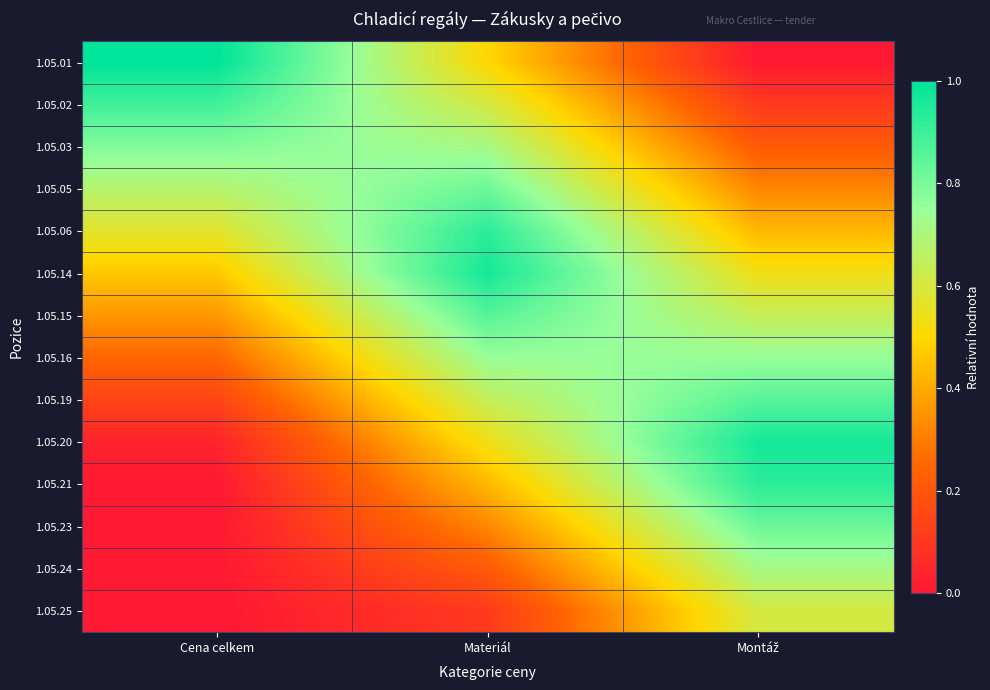

Rank the series by their maximum value, from highest to lowest.

1.05.01, 1.05.20, 1.05.14, 1.05.06, 1.05.21, 1.05.02, 1.05.15, 1.05.19, 1.05.05, 1.05.23, 1.05.03, 1.05.16, 1.05.24, 1.05.25